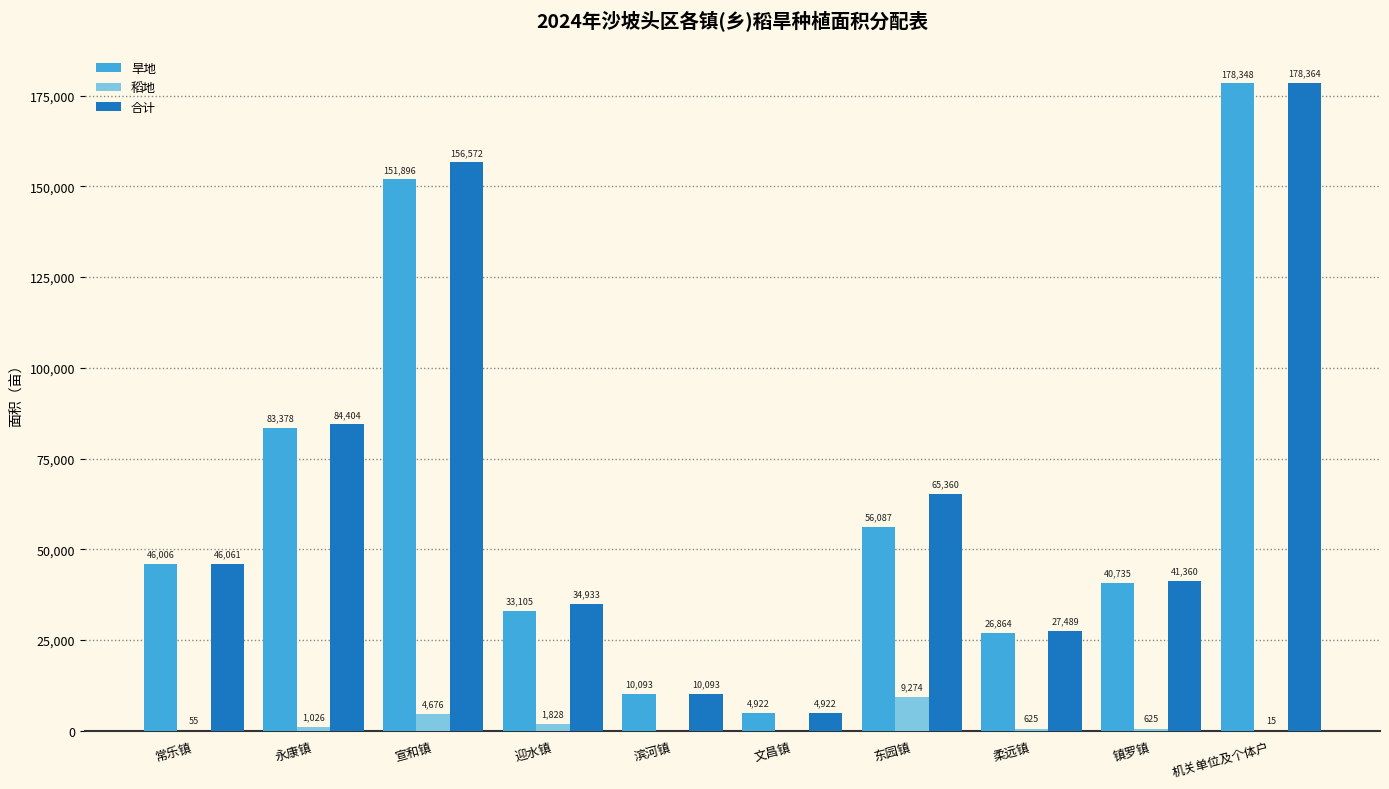

True or false: 旱地 has a value of 46005.7 at 常乐镇.

True